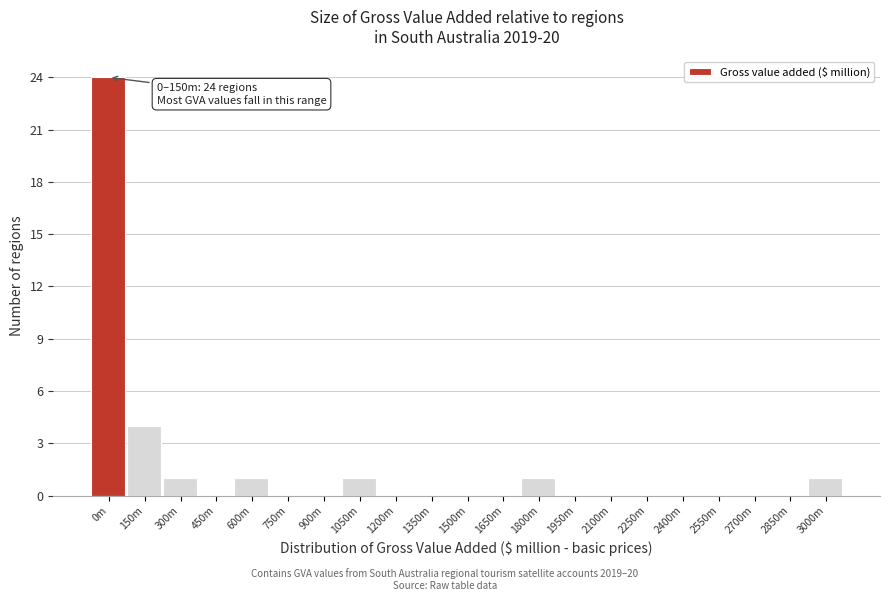

Reading left to right, extract all data points from this chart.

0m=24	150m=4	300m=1	450m=0	600m=1	750m=0	900m=0	1050m=1	1200m=0	1350m=0	1500m=0	1650m=0	1800m=1	1950m=0	2100m=0	2250m=0	2400m=0	2550m=0	2700m=0	2850m=0	3000m=1